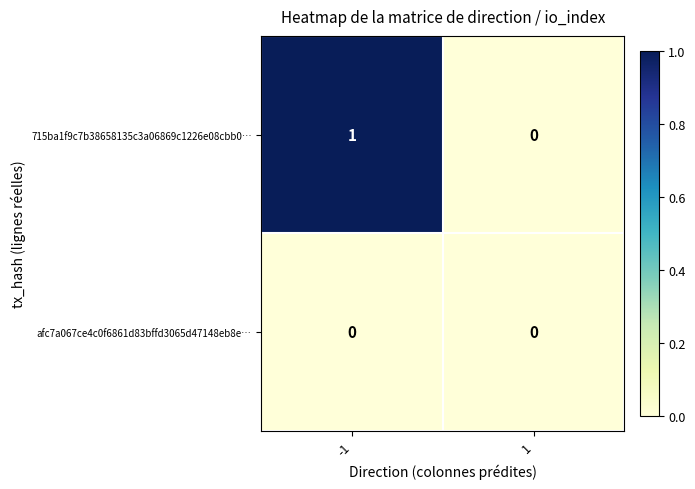

Which series has the widest spread of values?

715ba1f9c7b38658135c3a06869c1226e08cbb0…